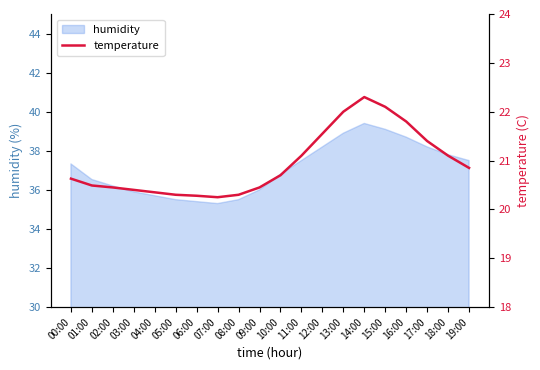

What position from the right is 00:00?

20